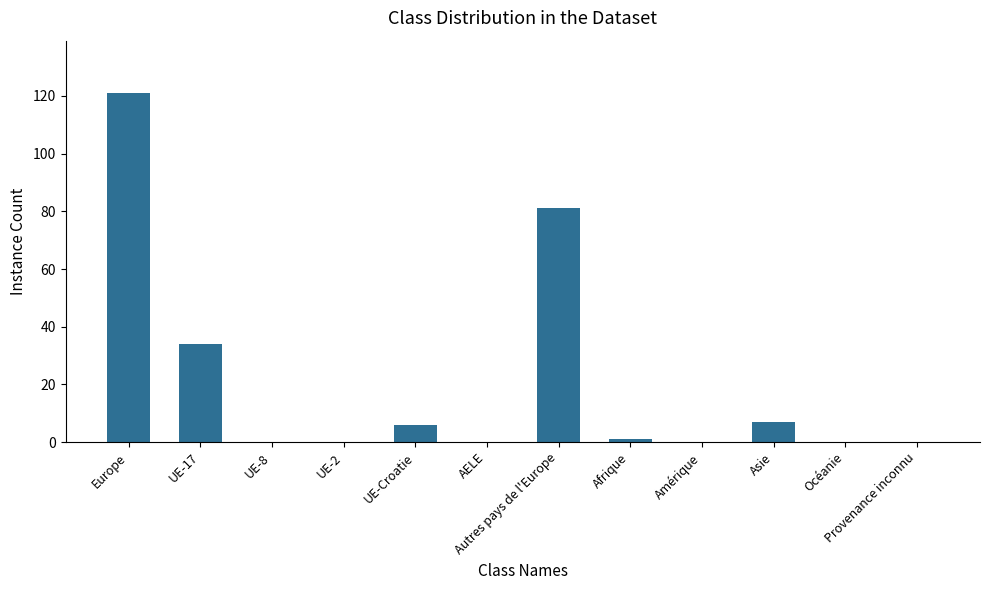

True or false: the data shows 0 at AELE.

True